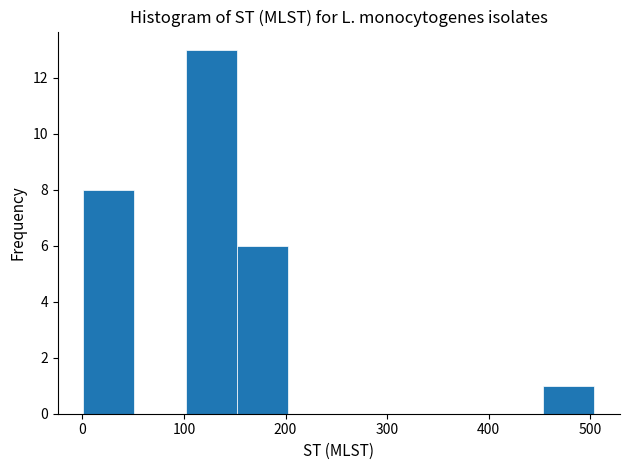

Which range on the x-axis has the tallest bar?

100 to 150